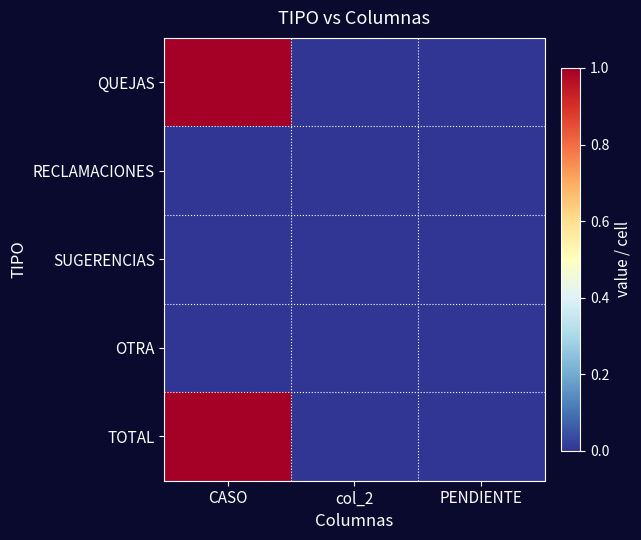

Which has a higher value, CASO or PENDIENTE?

CASO